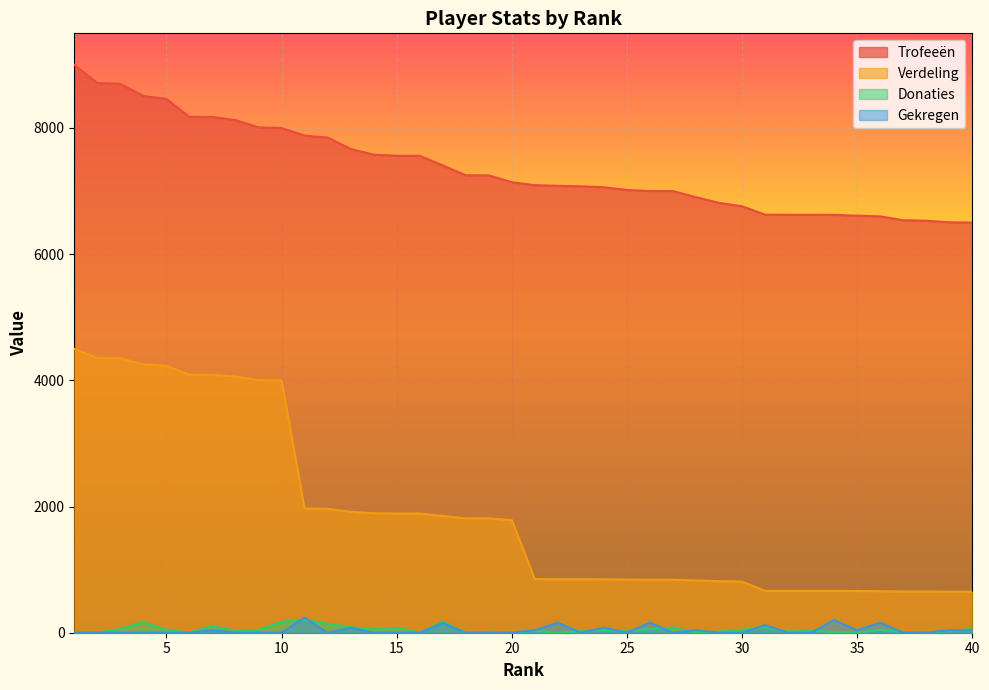

What is the average value of the Verdeling series?

1891